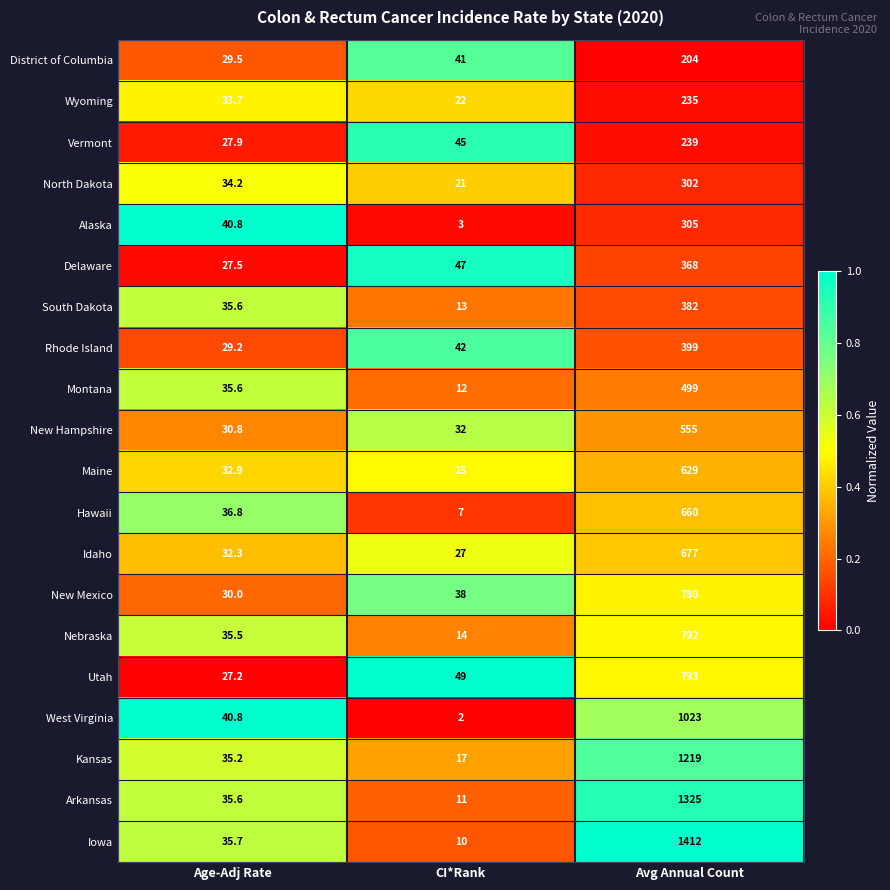

At which category is the sum across all series the highest?

Avg Annual Count